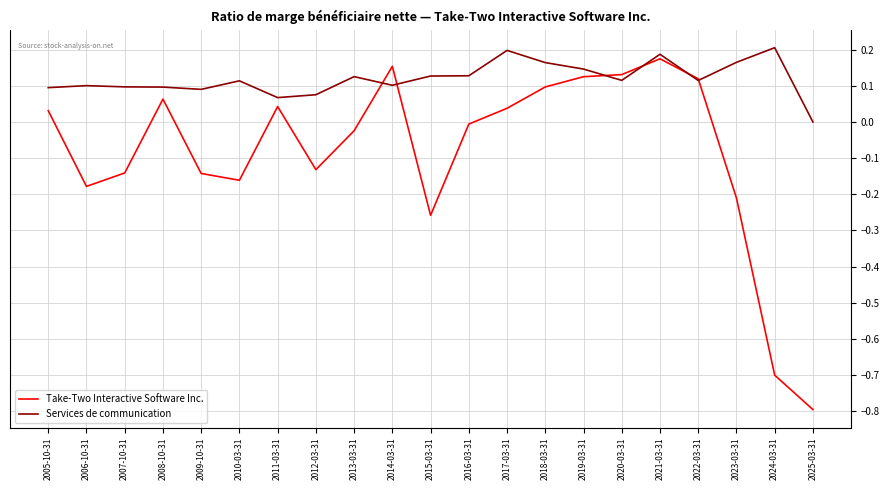

At which category is the sum across all series the highest?

2021-03-31